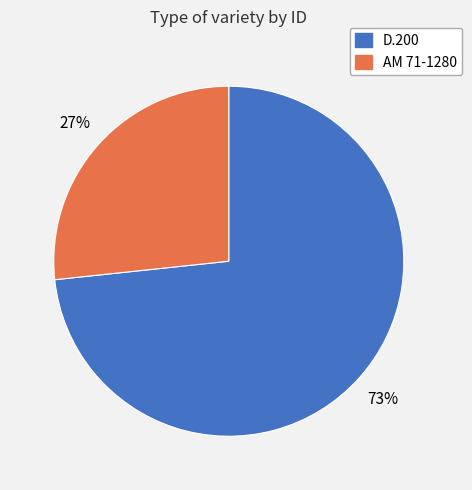

Count the number of slices in the pie.

2